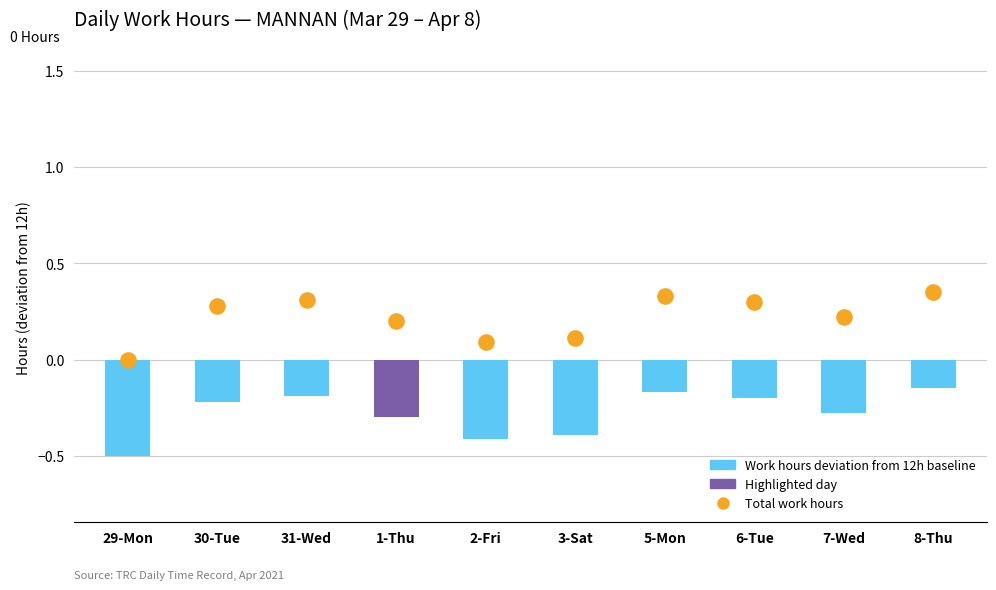

Which series has the largest total across all categories?

Total work hours, Nov 2015